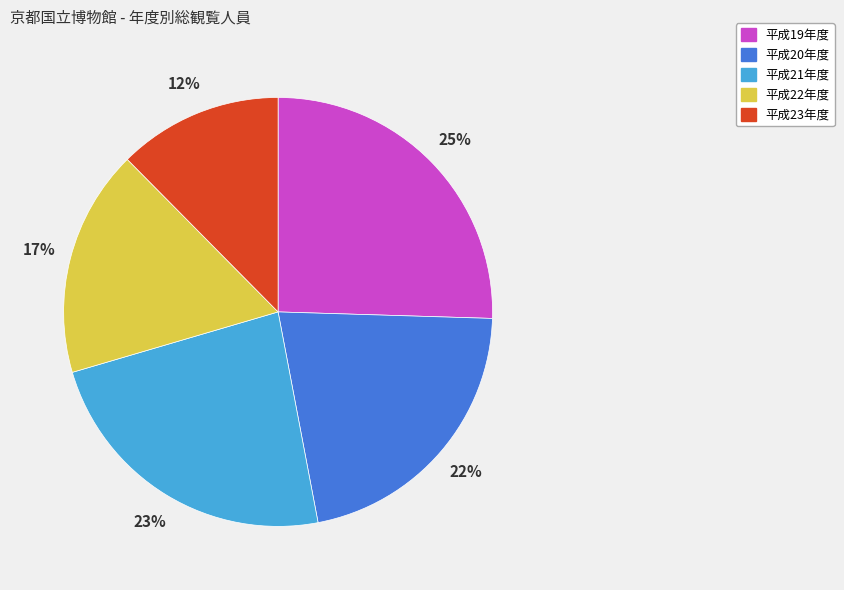

Do 平成22年度 and 平成20年度 together represent more than half of the pie?

No